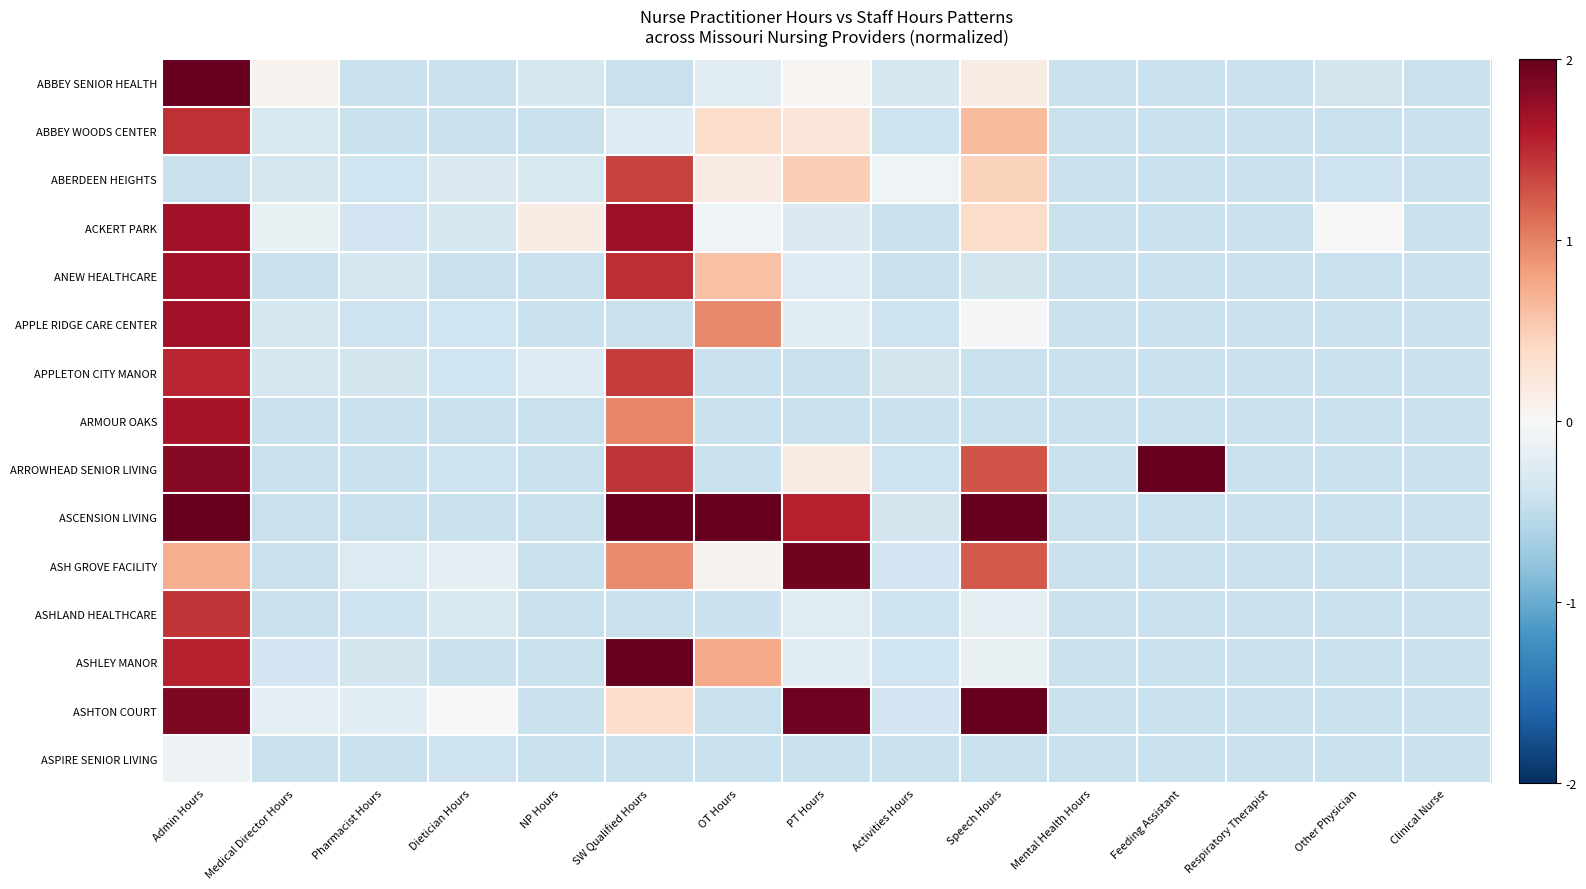

What is the difference between the highest and lowest values at Activities Hours?

0.4